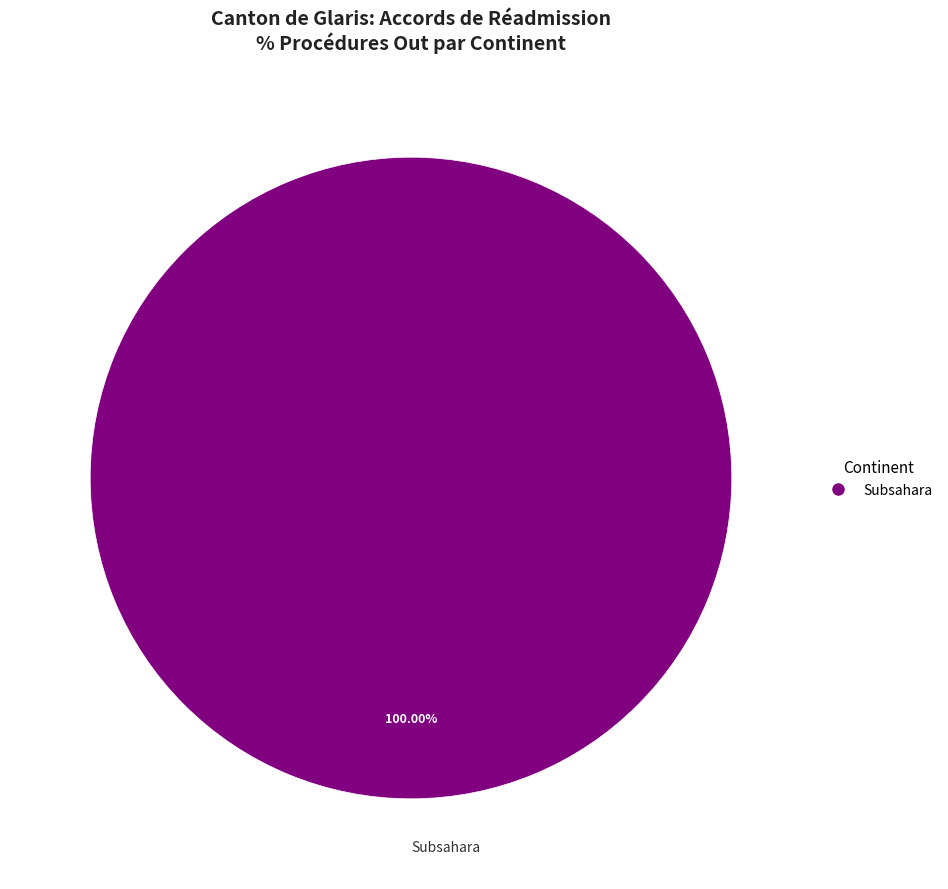

Count the number of slices in the pie.

1